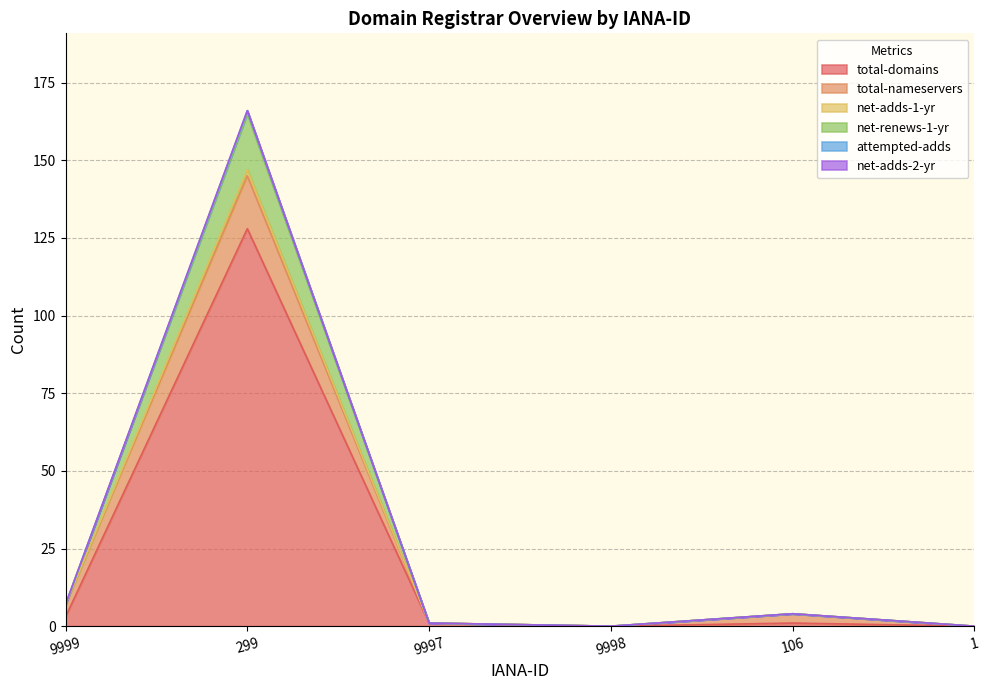

At how many categories does at least one series exceed 17?

1